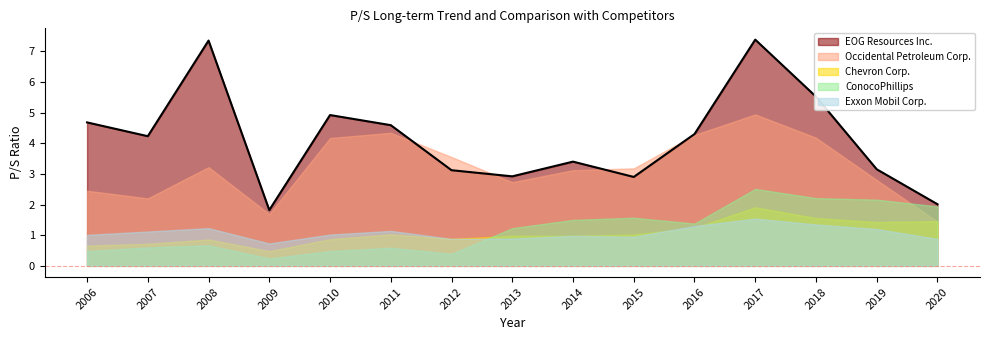

What is the total value across all series at 2015-02-18?

9.6